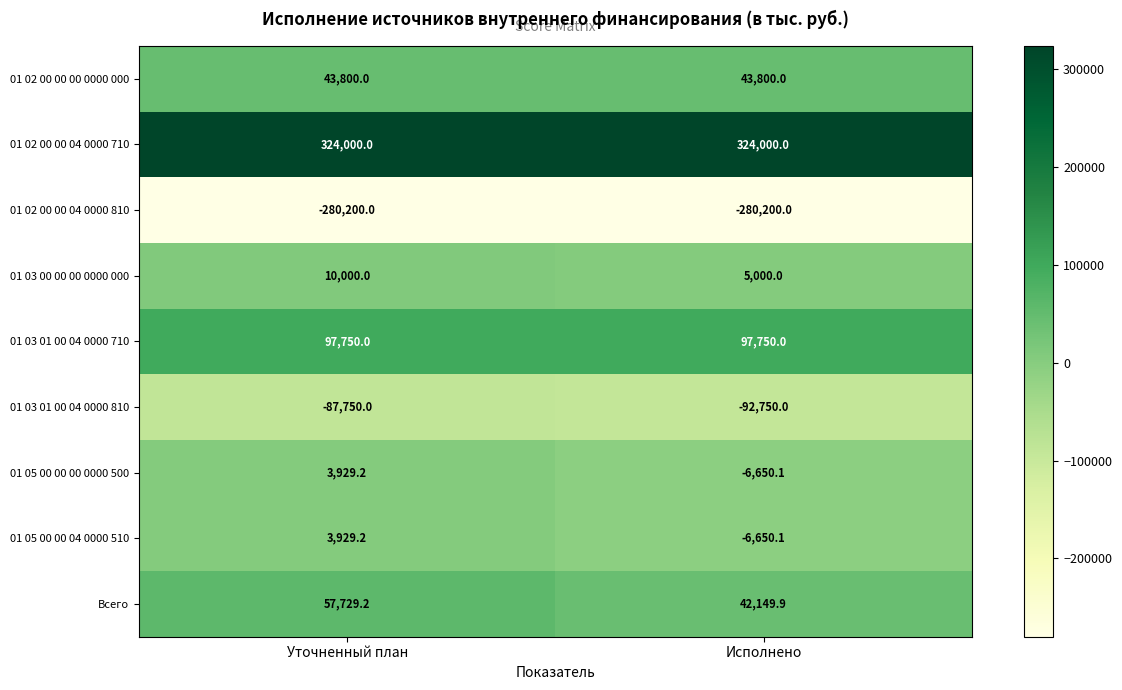

Reading right to left, extract all data points from this chart.

01 02 00 00 00 0000 000: 43800.0	43800.0
01 02 00 00 04 0000 710: 324000.0	324000.0
01 02 00 00 04 0000 810: -280200.0	-280200.0
01 03 00 00 00 0000 000: 5000.0	10000.0
01 03 01 00 04 0000 710: 97750.0	97750.0
01 03 01 00 04 0000 810: -92750.0	-87750.0
01 05 00 00 00 0000 500: -6650.1	3929.2
01 05 00 00 04 0000 510: -6650.1	3929.2
Всего: 42149.9	57729.2